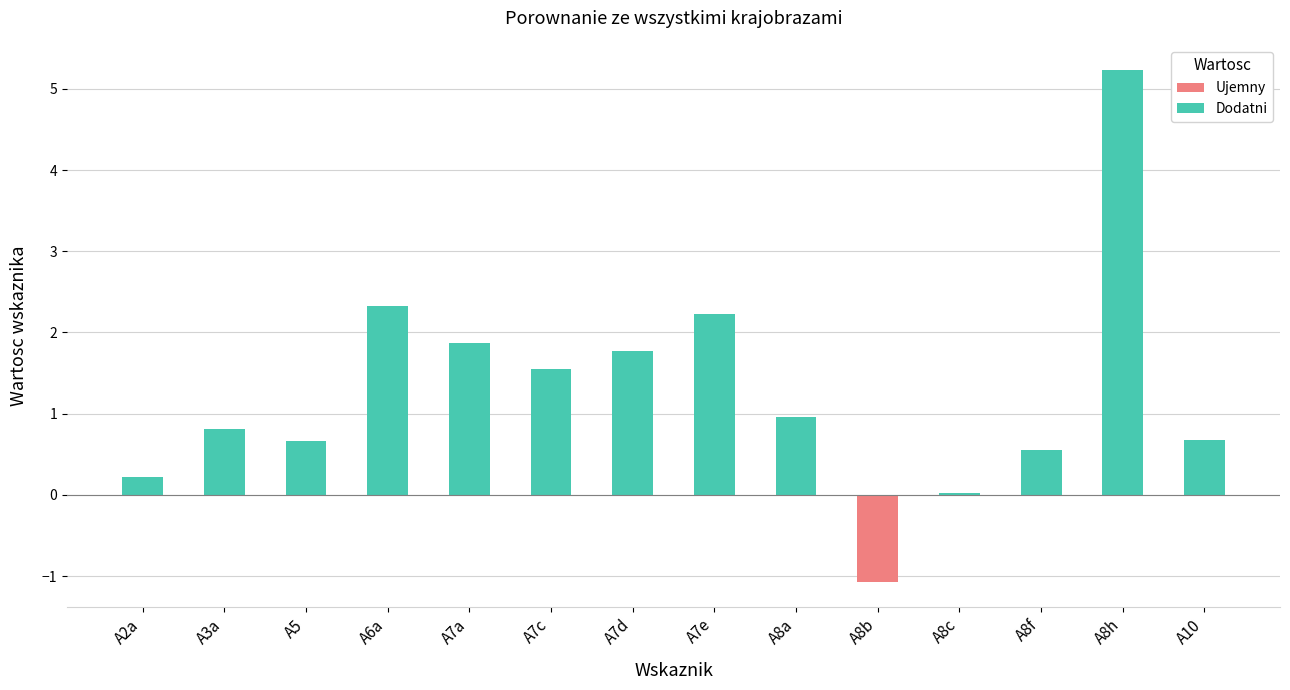

Which category has the highest value across all series?

A8h